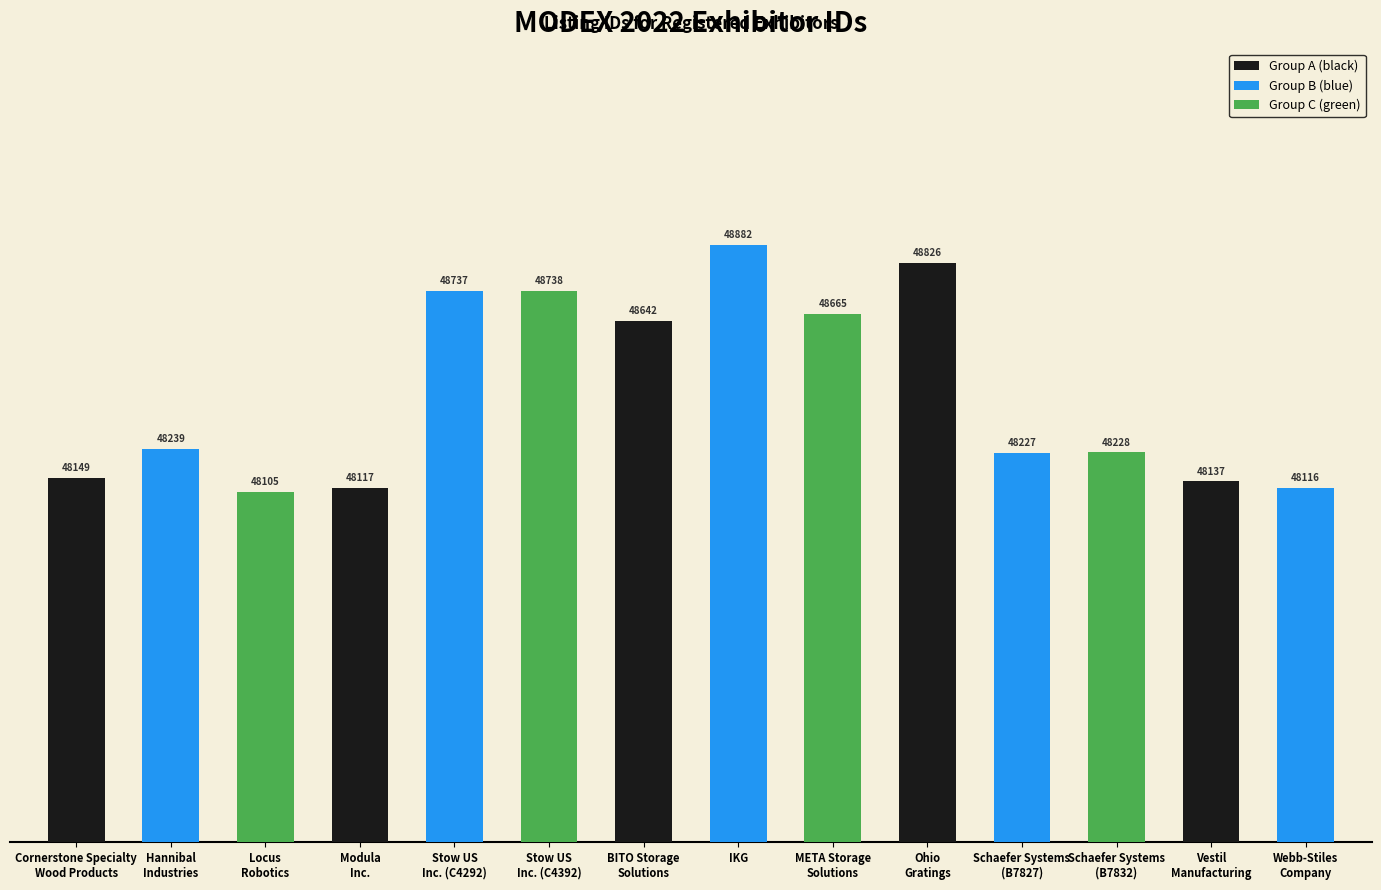

Does the chart contain stacked bars?

No